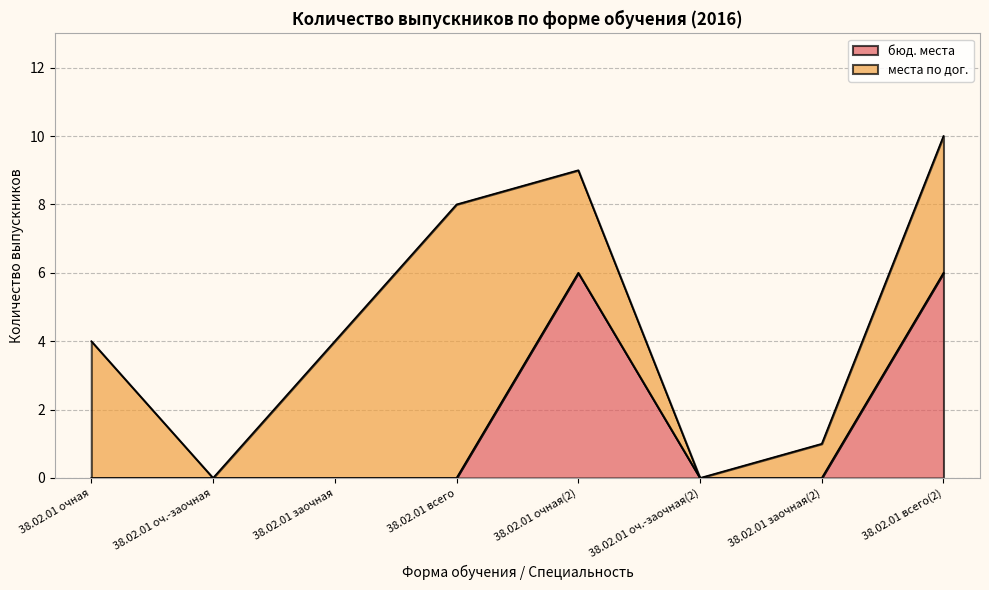

Does the chart have visible grid lines?

Yes